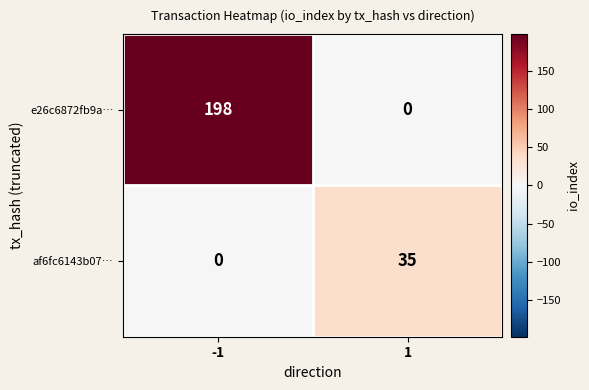

Which series has the widest spread of values?

e26c6872fb9a…